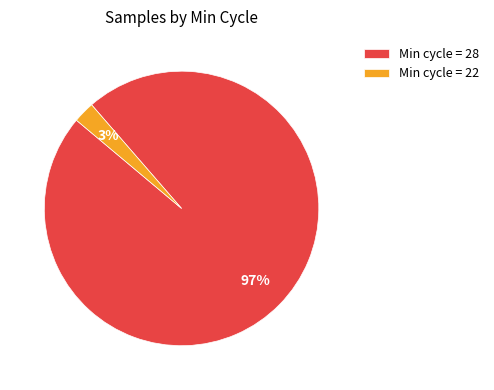

Is there a majority slice in this chart?

Yes